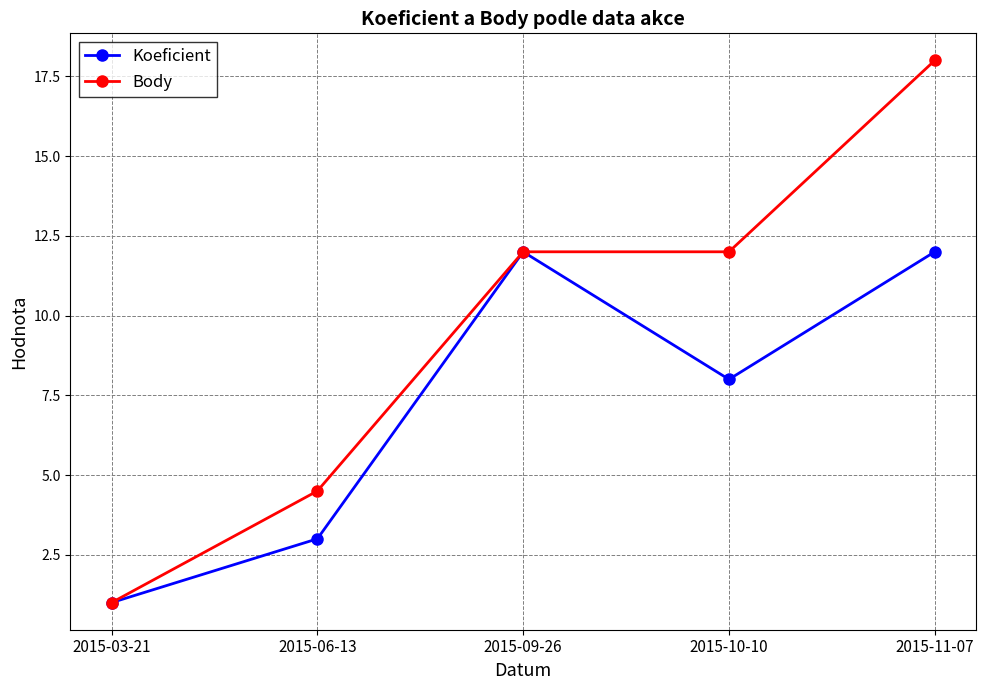

Reading right to left, what are all the values shown in this chart?

Koeficient: 12.0	8.0	12.0	3.0	1.0
Body: 18.0	12.0	12.0	4.5	1.0